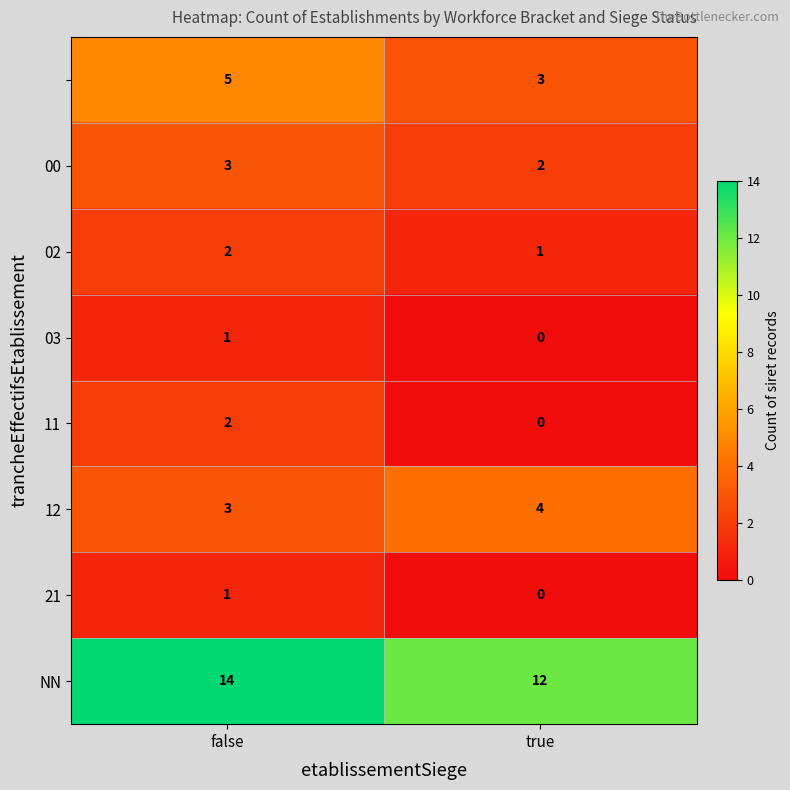

At which category is the sum across all series the highest?

false